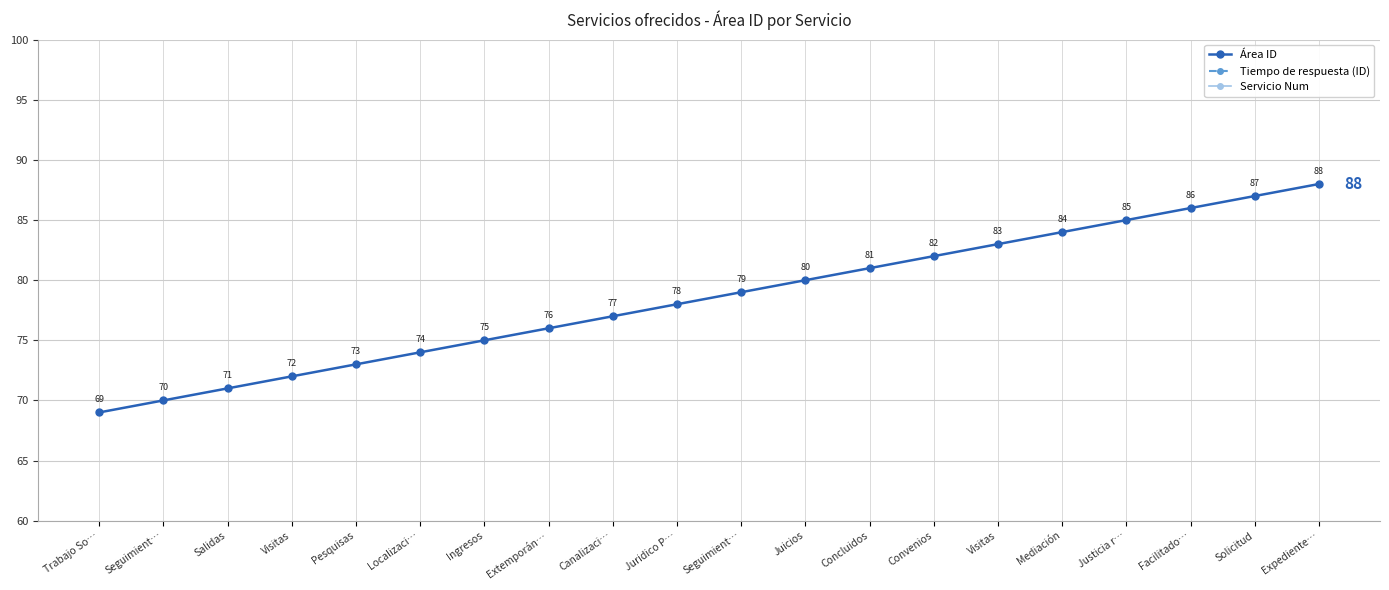

The value of Servicio Num at Canalizaci… is 15. True or false?

False